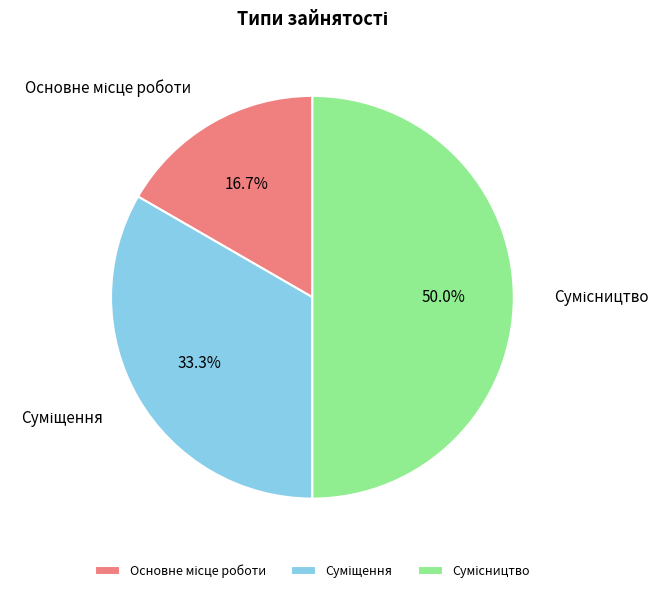

Count the number of slices in the pie.

3